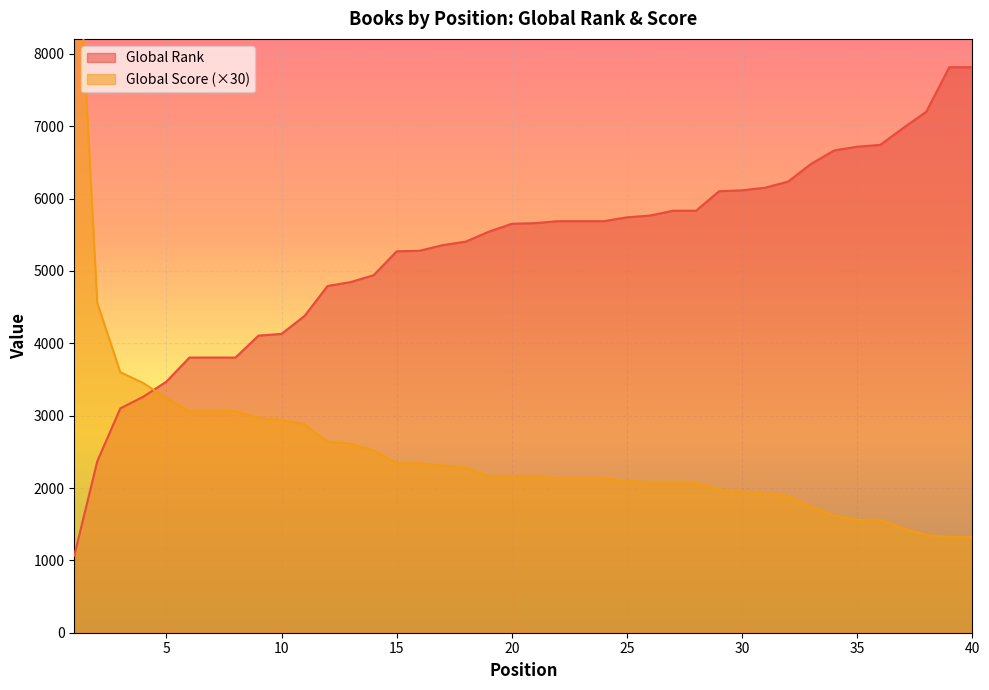

Between 6 and 32, which is larger?

32